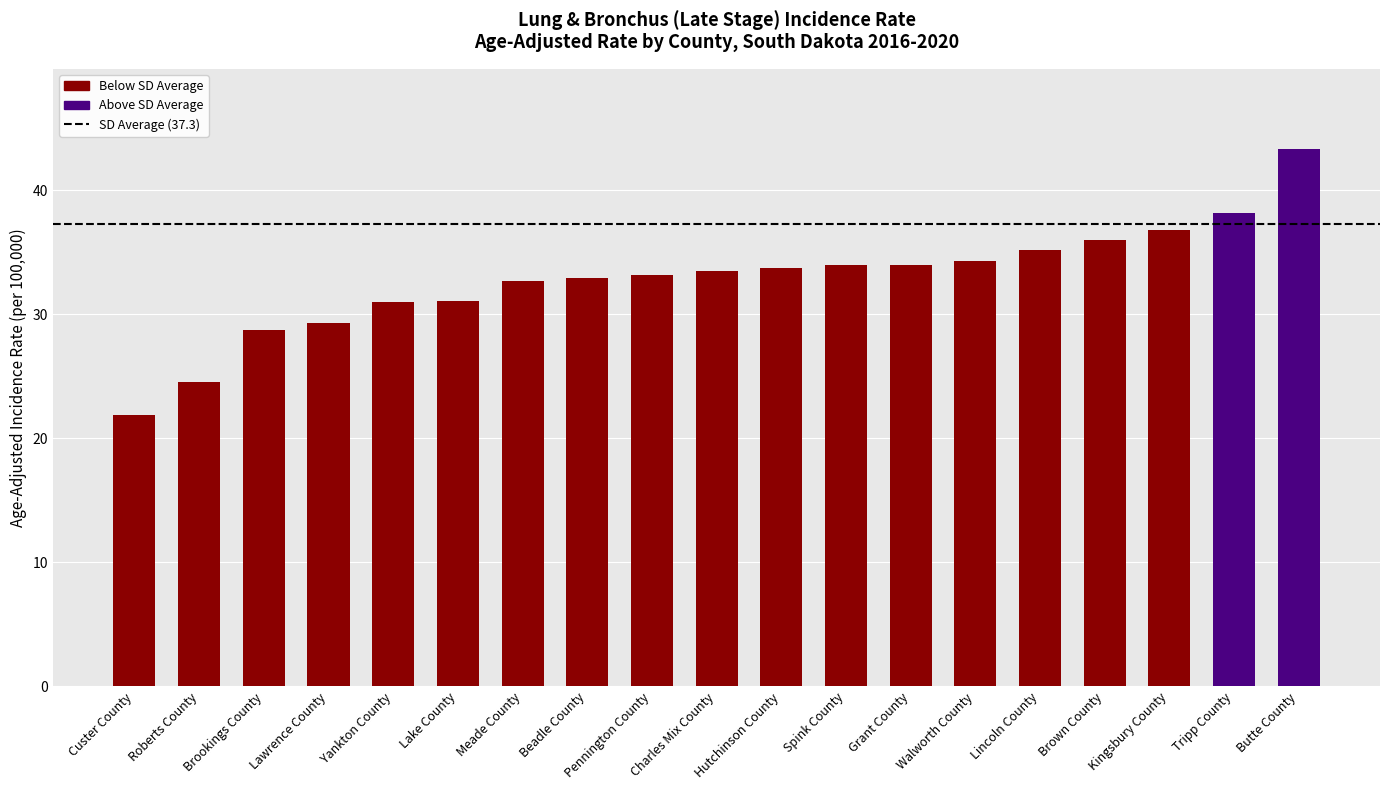

Is it true that the value at Butte County is 43.3?

True